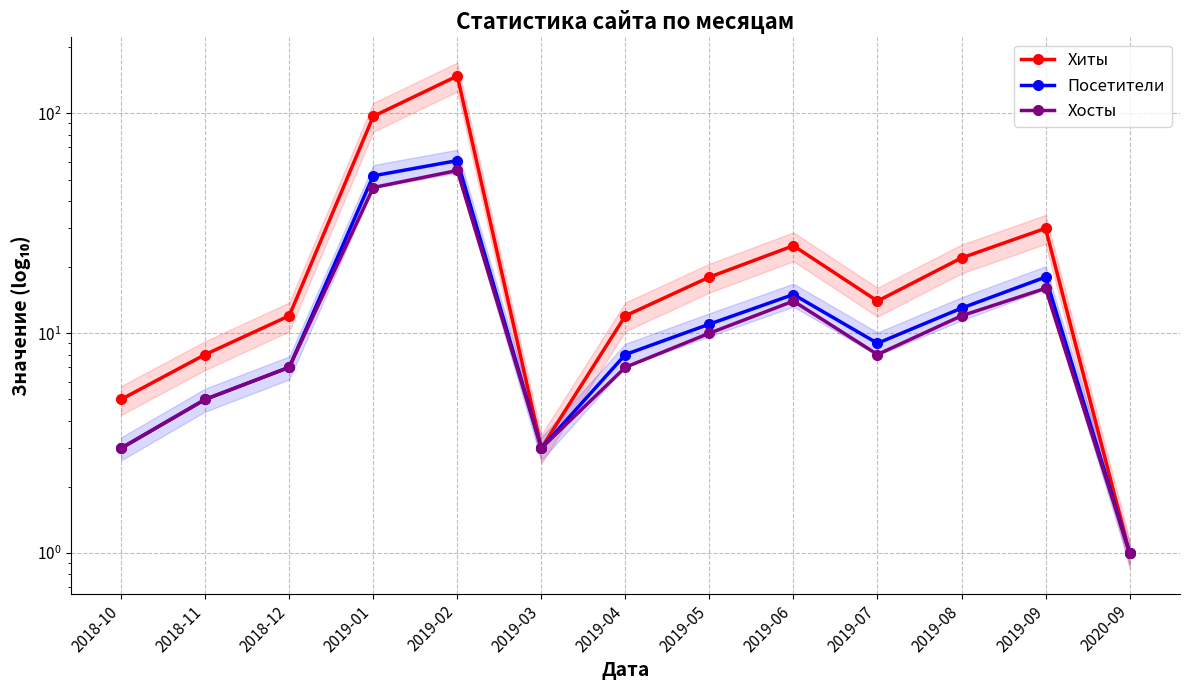

Is it true that Посетители equals 1 at 2020-09?

False